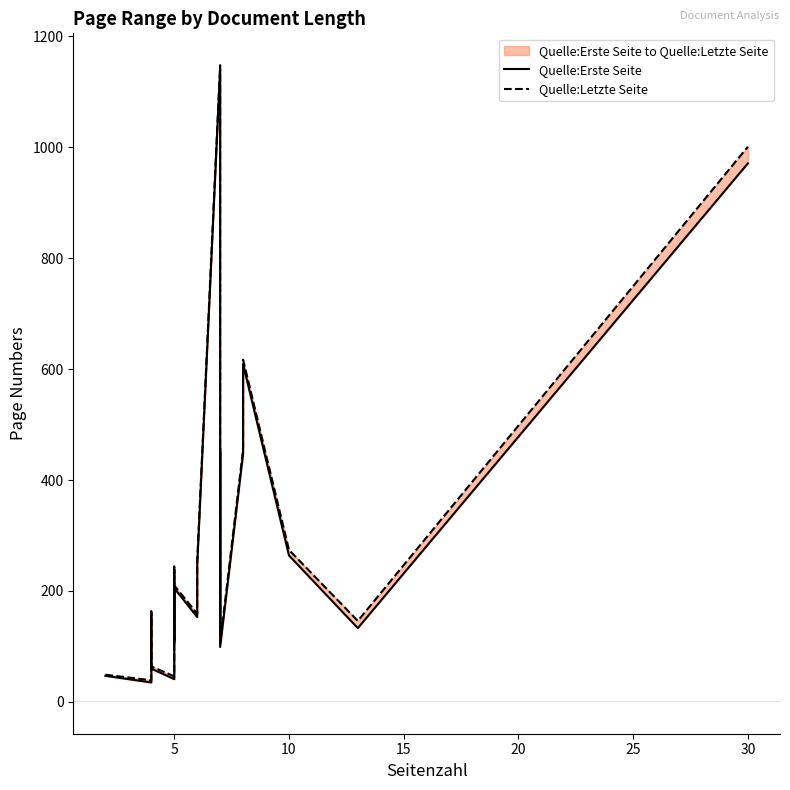

Does the chart display data point markers on the line(s)?

No